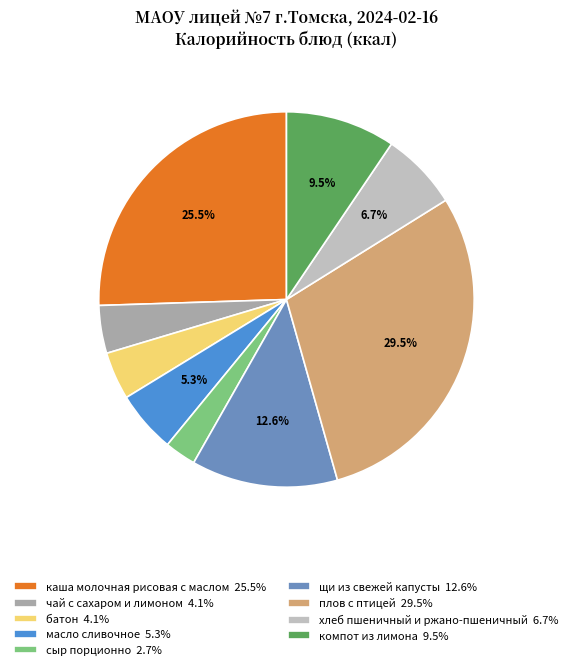

Is the sum of компот из лимона 9.5% and батон 4.1% greater than half?

No